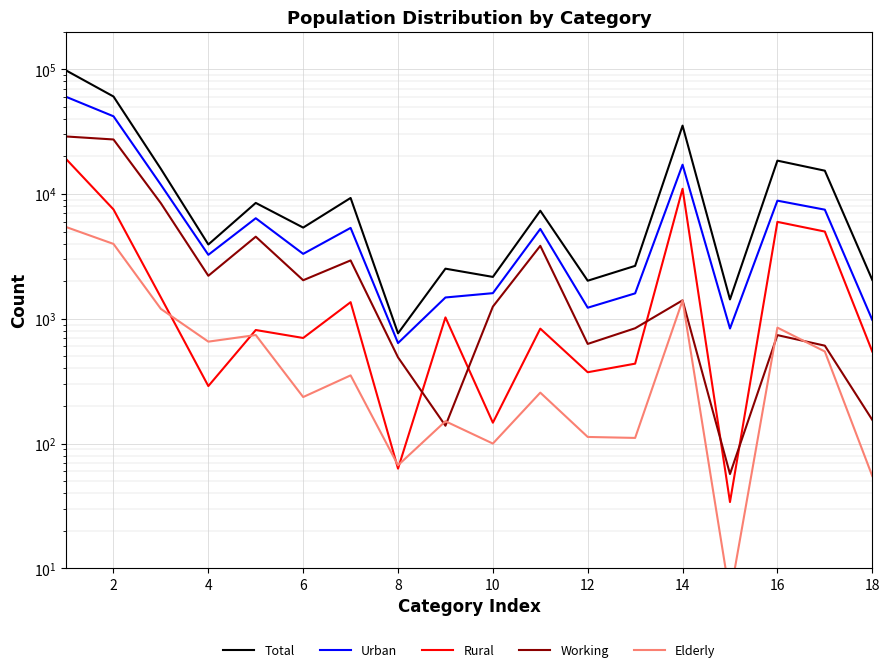

At which label is Urban closest to 30383?

2